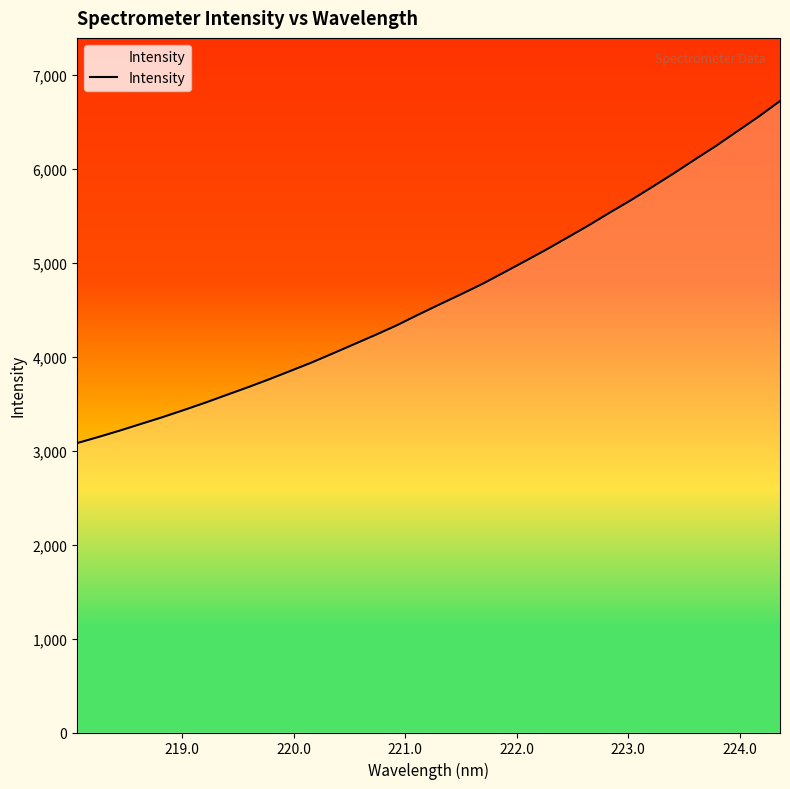

What is the sum of all values?

157729.3